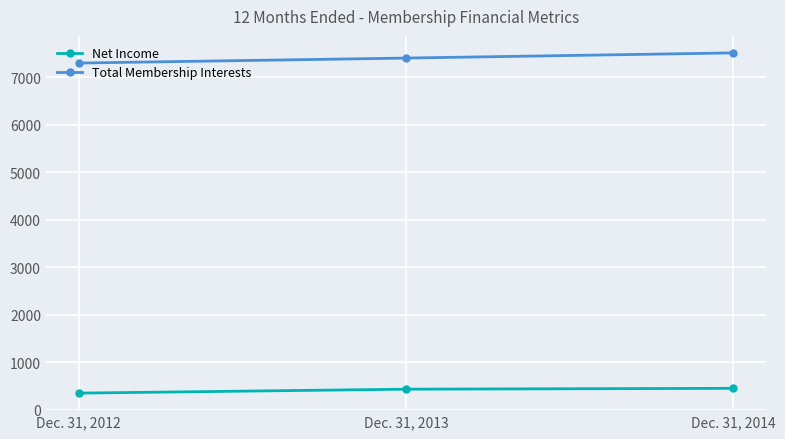

What is the total value across all series at Dec. 31, 2012?

7653